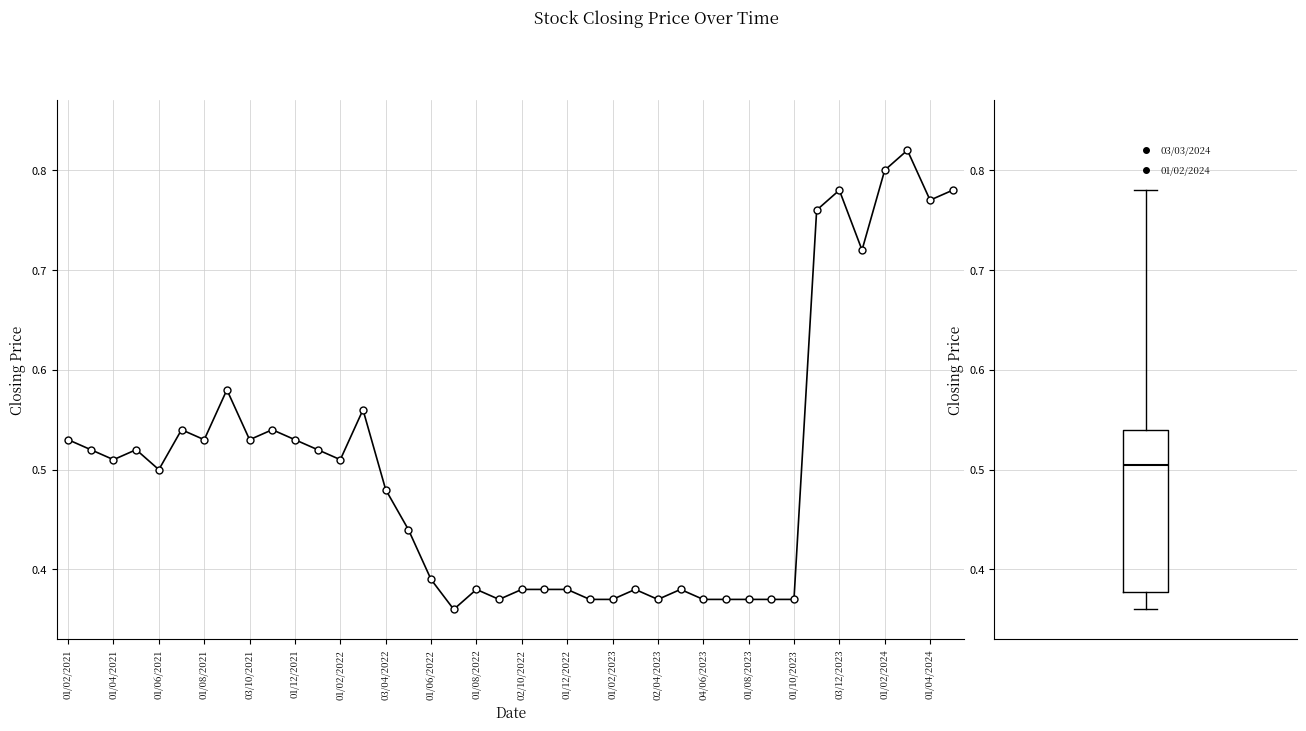

How many Closing values are between 0 and 1?

40